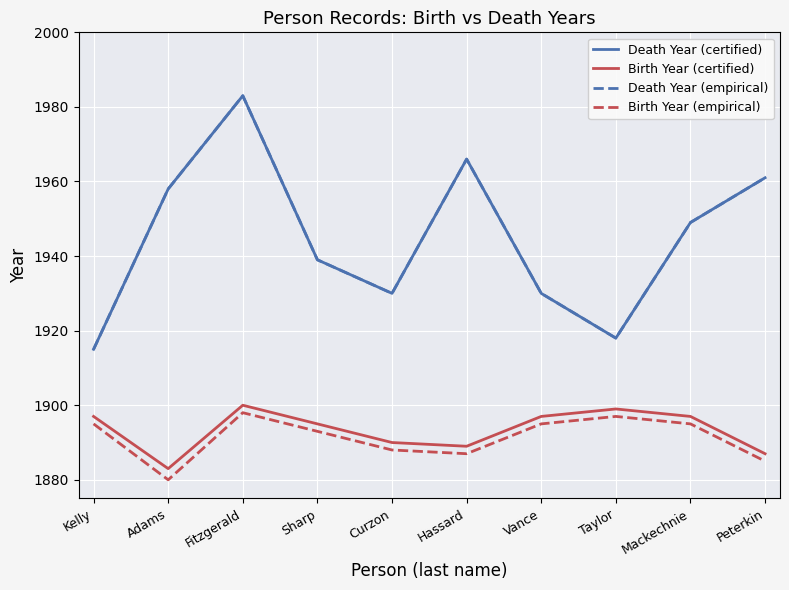

At which label does Birth Year (empirical) reach its peak?

Fitzgerald